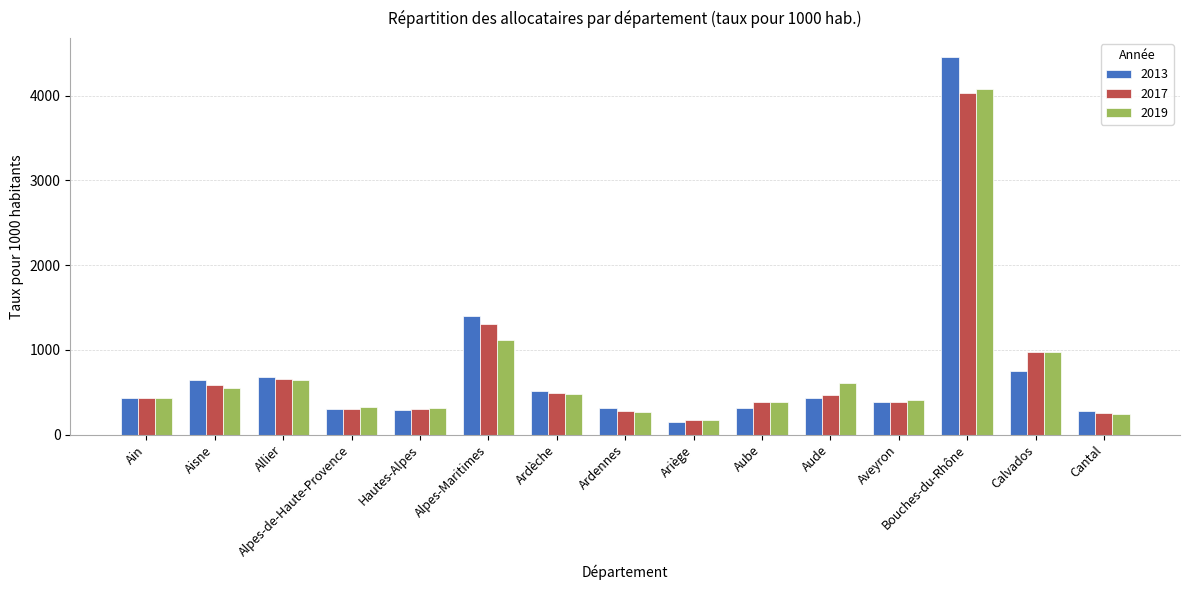

The value of 2019 at Hautes-Alpes is 137.3. True or false?

False